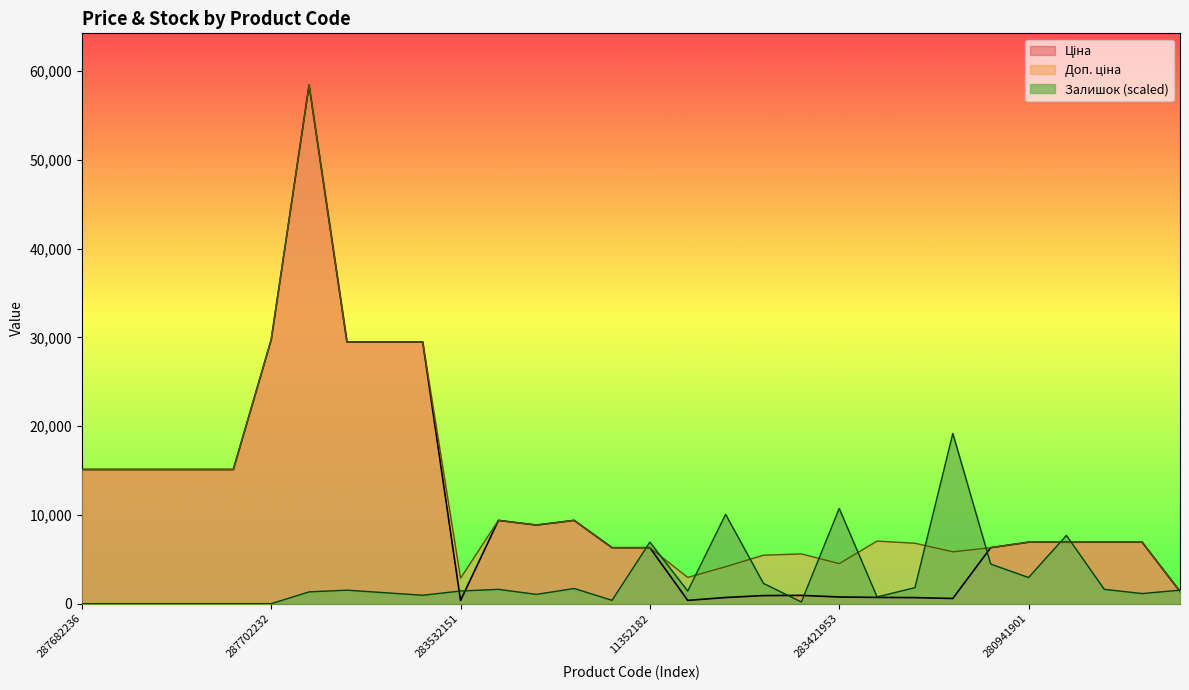

What value does the Доп. ціна series have at 280941901?

6925.7